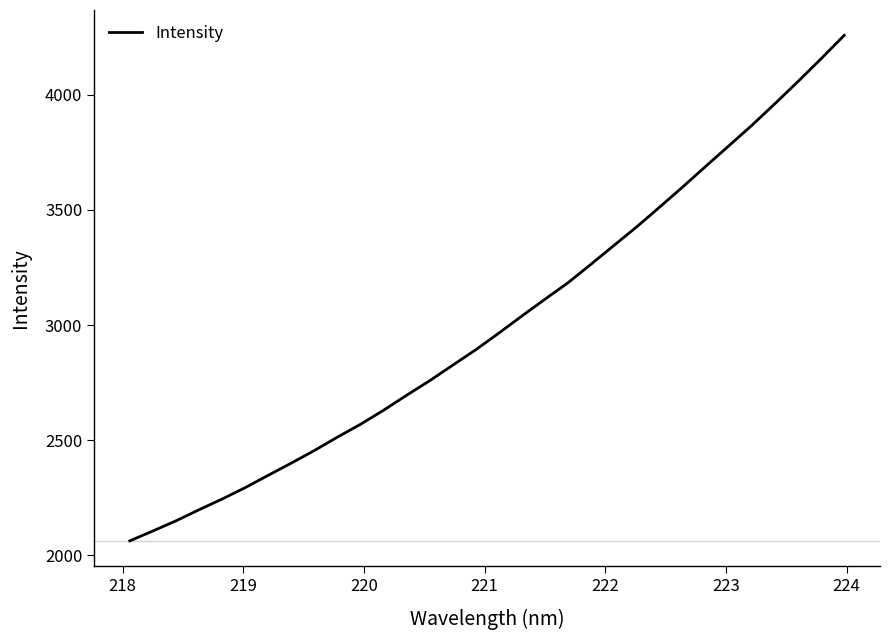

What is the smallest value displayed?

2061.8